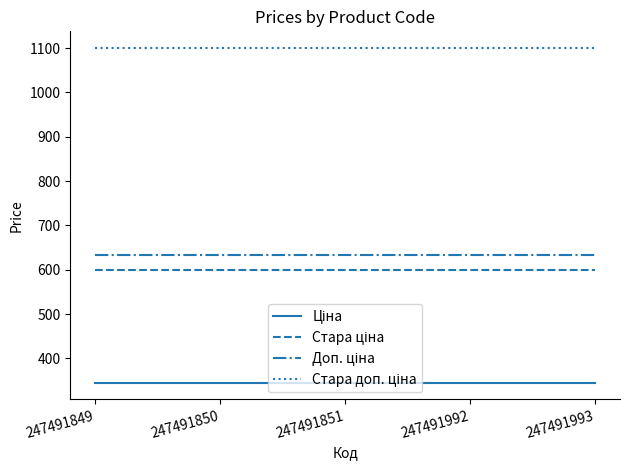

At how many categories does at least one series exceed 854?

5